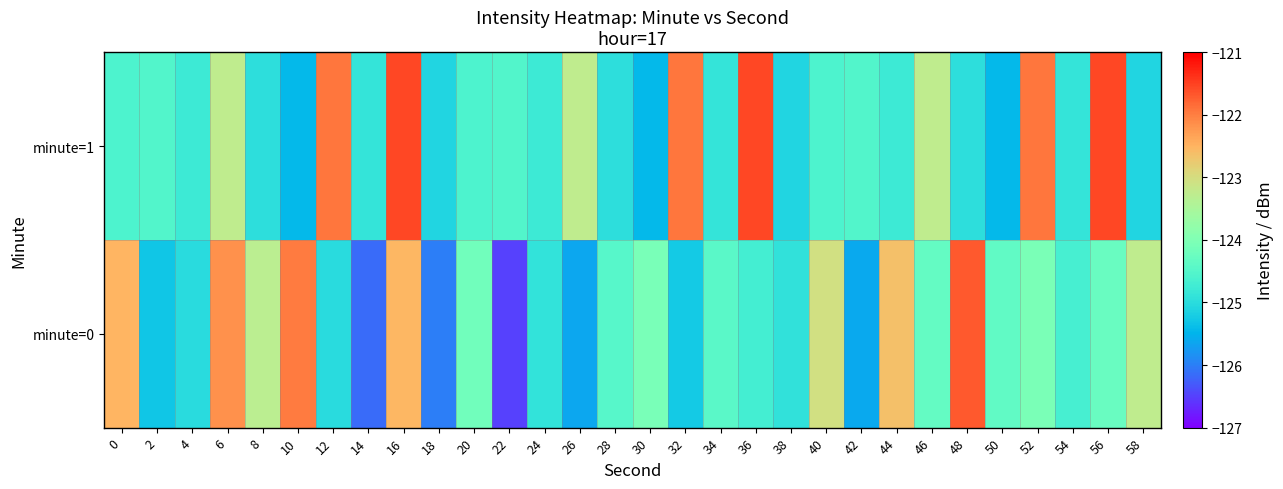

Between 24 and 34, which series saw the biggest shift?

minute=0